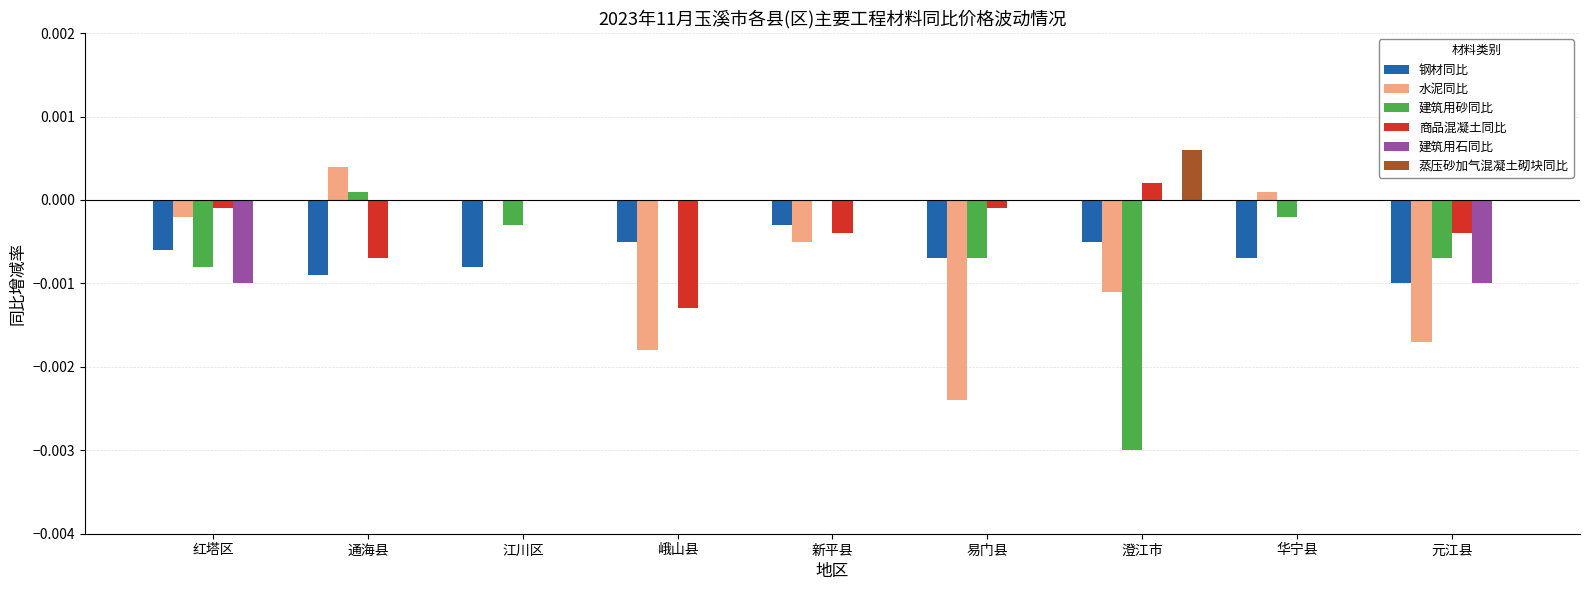

Which series changed the most between 江川区 and 易门县?

水泥同比